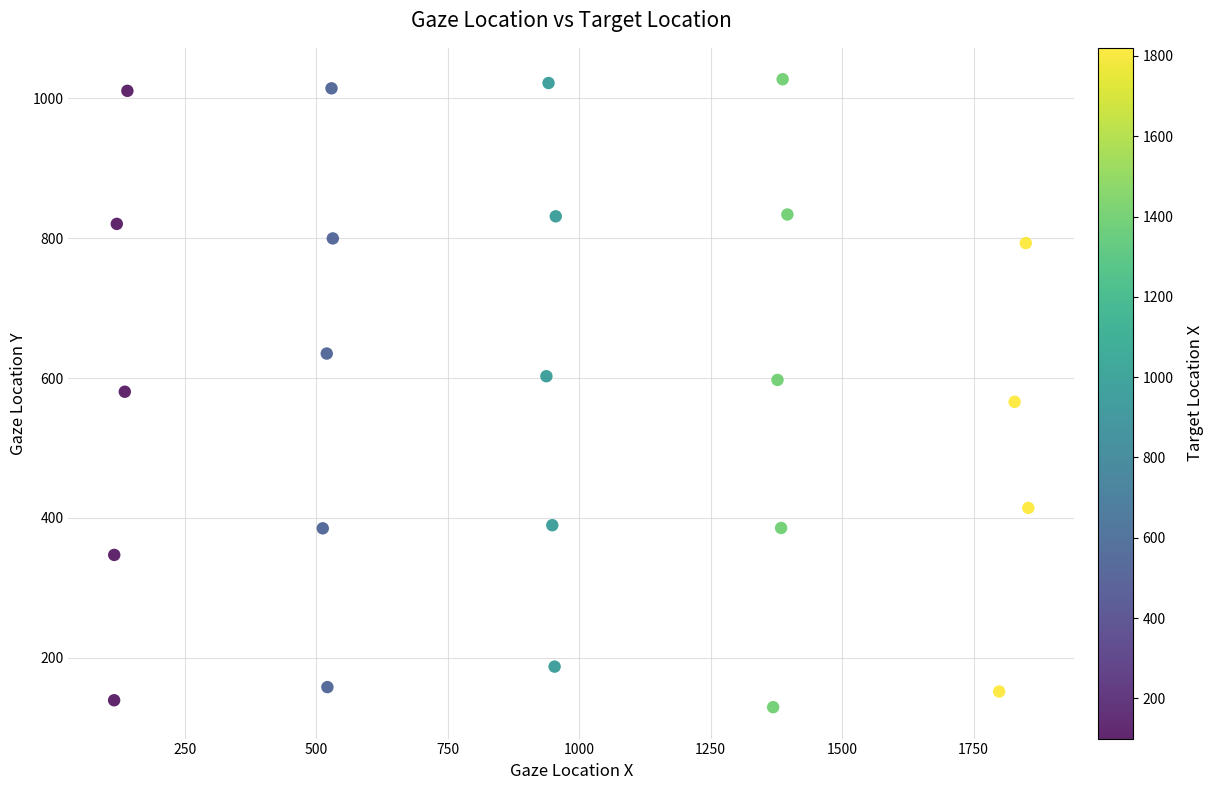

What is the range of X values (max minus min)?

1738.2